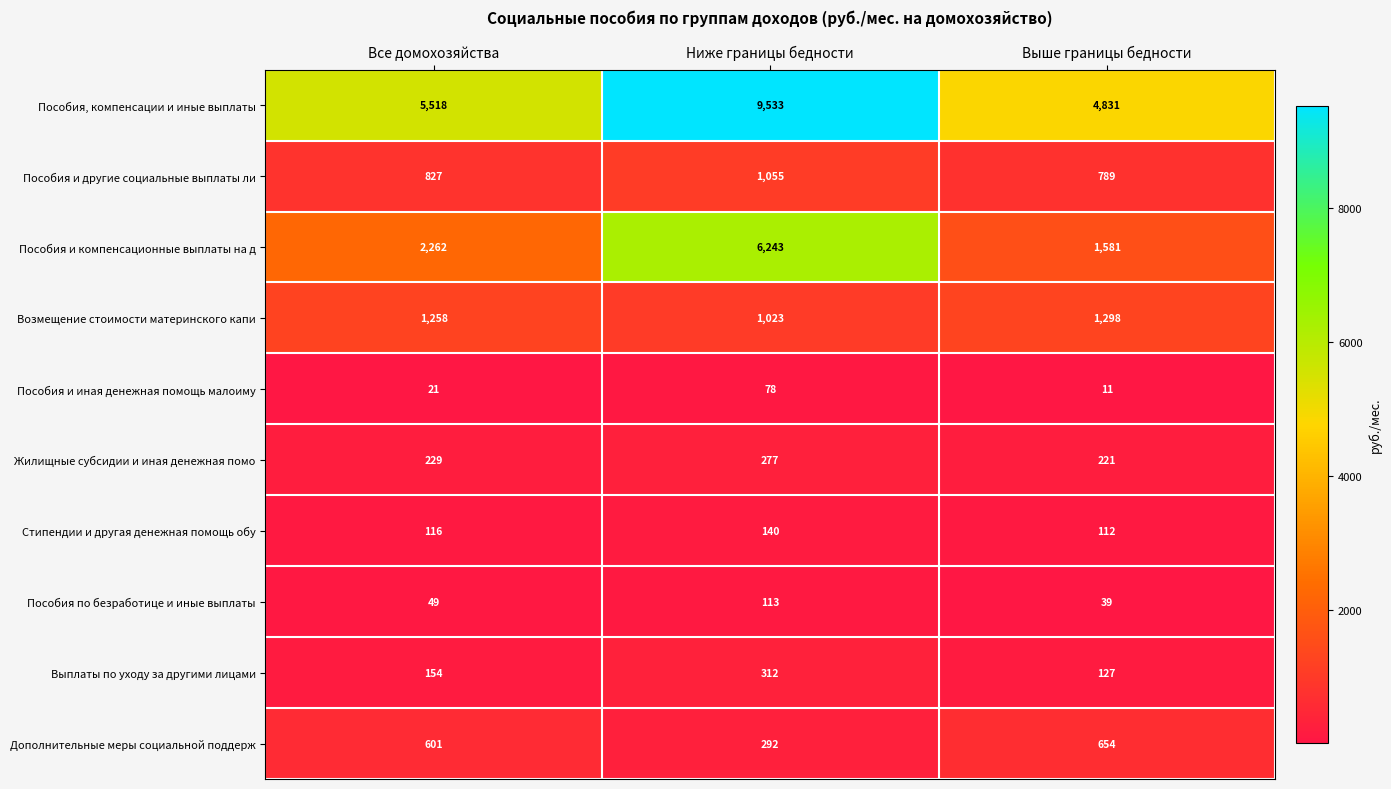

Is it true that Пособия и компенсационные выплаты на д equals 6243 at Ниже границы бедности?

True